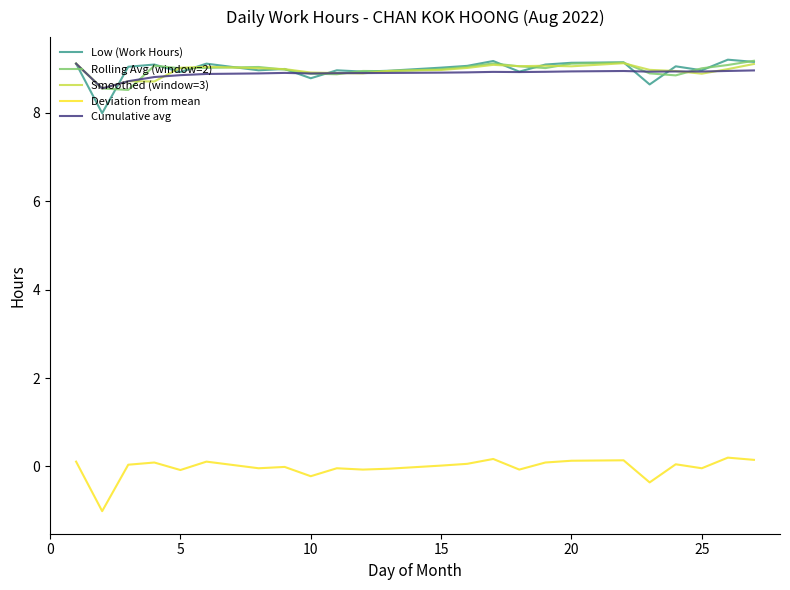

What is the smallest value displayed?

-1.0